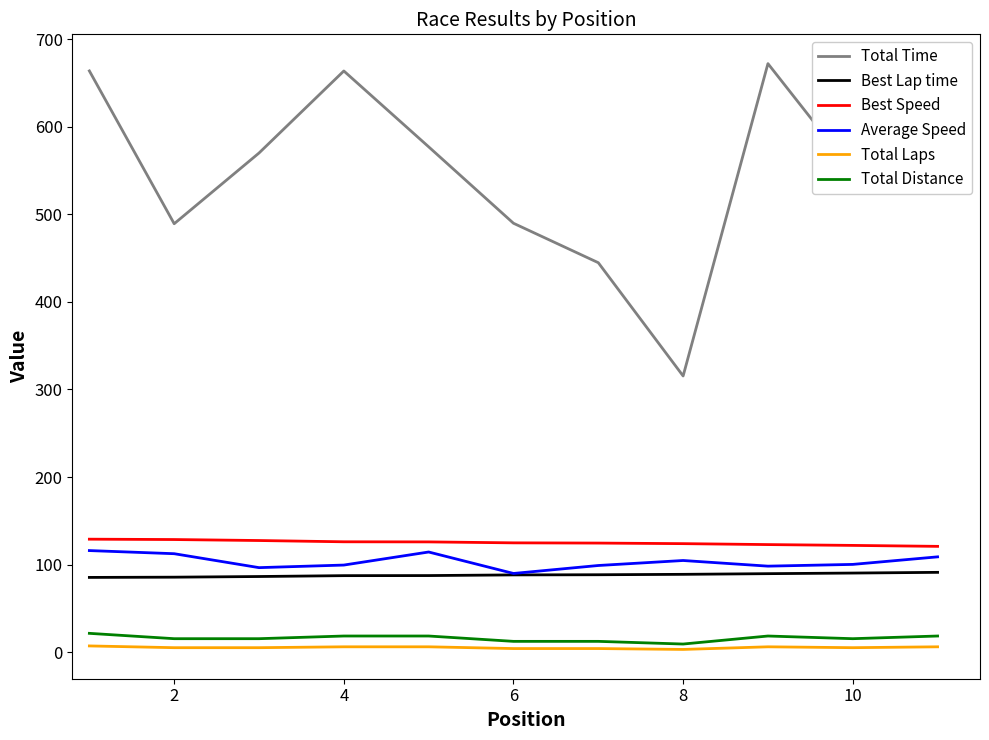

True or false: Total Laps and Best Speed intersect in this chart.

False